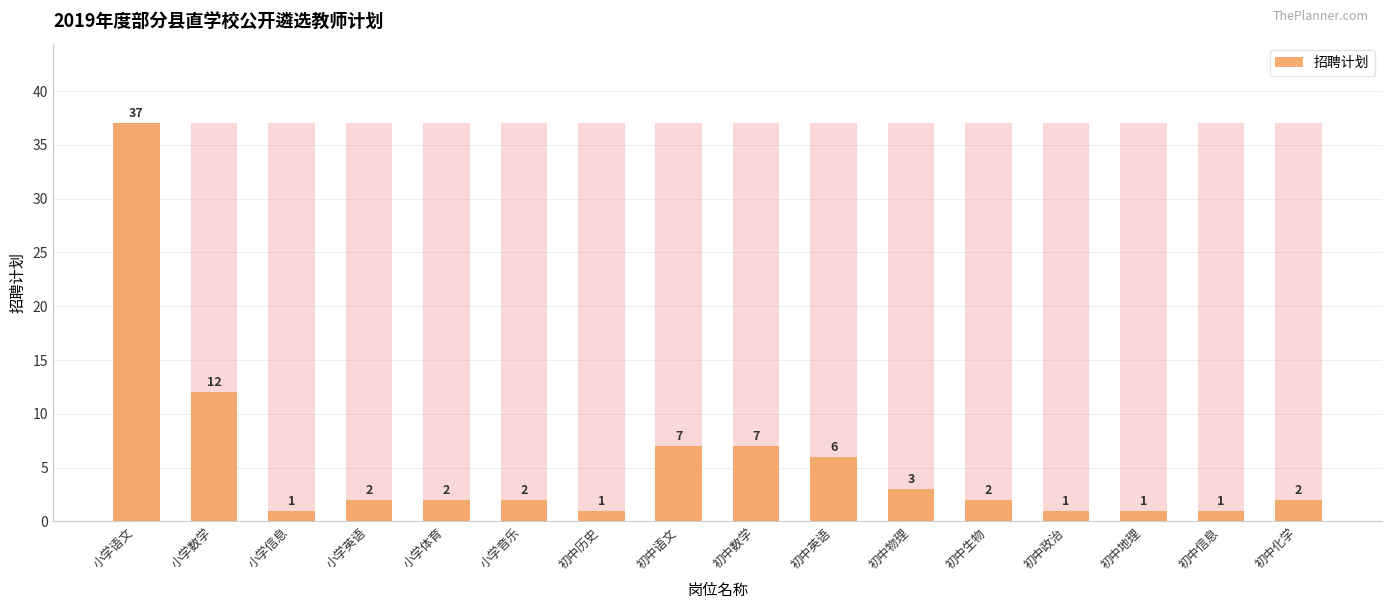

List the labels in order of value, largest first.

小学语文, 小学数学, 初中语文, 初中数学, 初中英语, 初中物理, 小学英语, 小学体育, 小学音乐, 初中生物, 初中化学, 小学信息, 初中历史, 初中政治, 初中地理, 初中信息